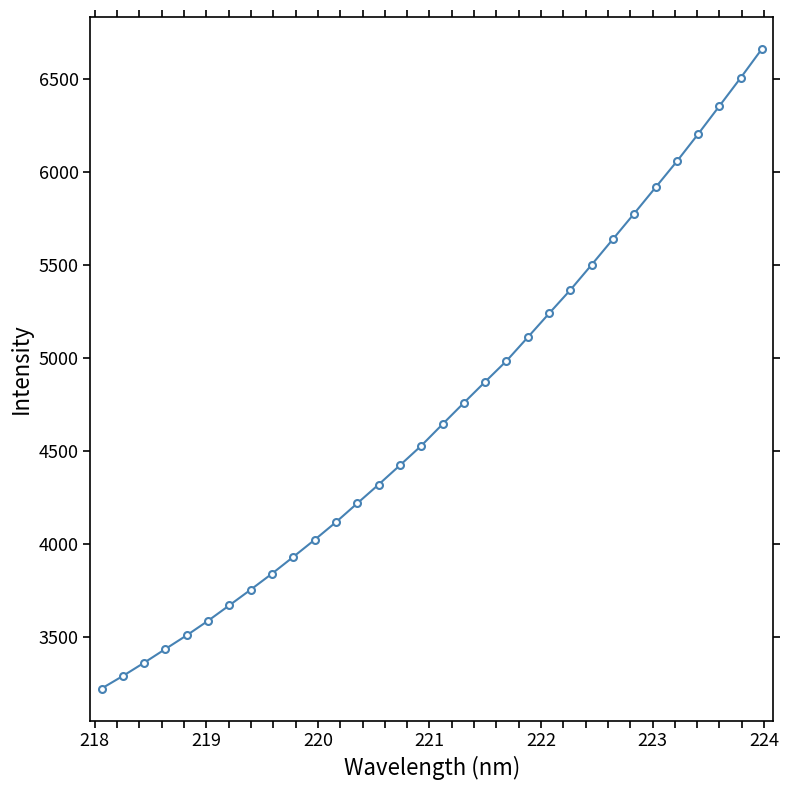

What is the smallest value displayed?

3223.7